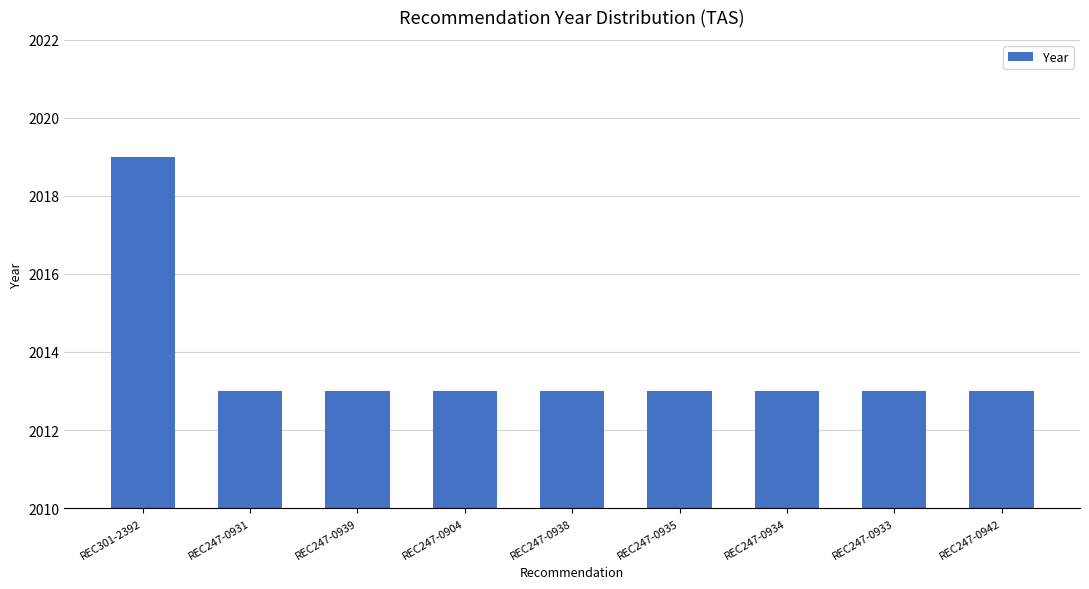

The chart shows a value of 2013 at REC247-0933. True or false?

True